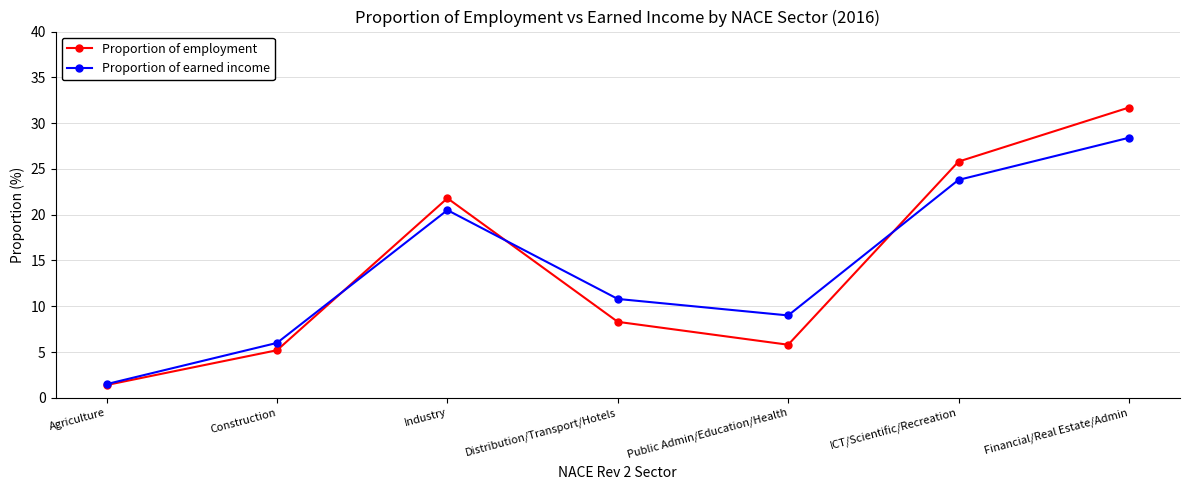

Which category has the lowest value in the Proportion of earned income series?

Agriculture